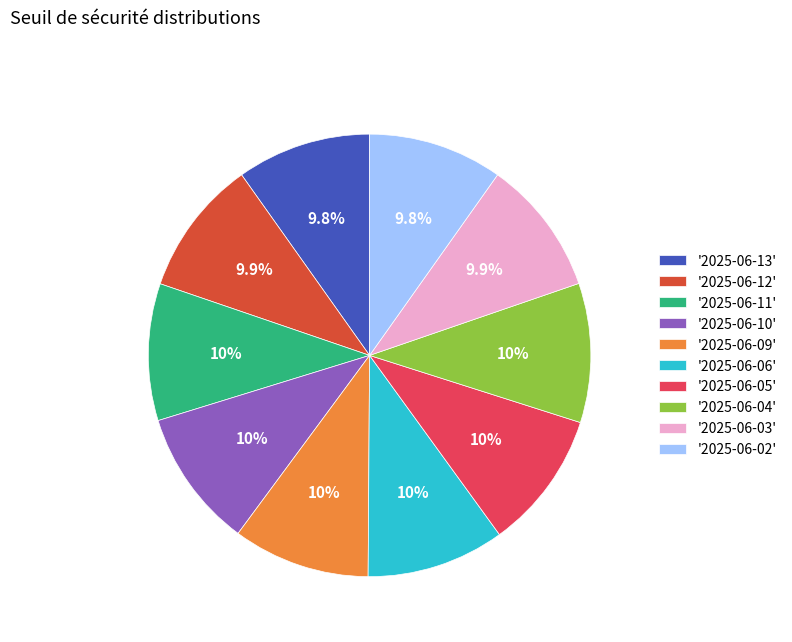

How many segments does this pie chart have?

10